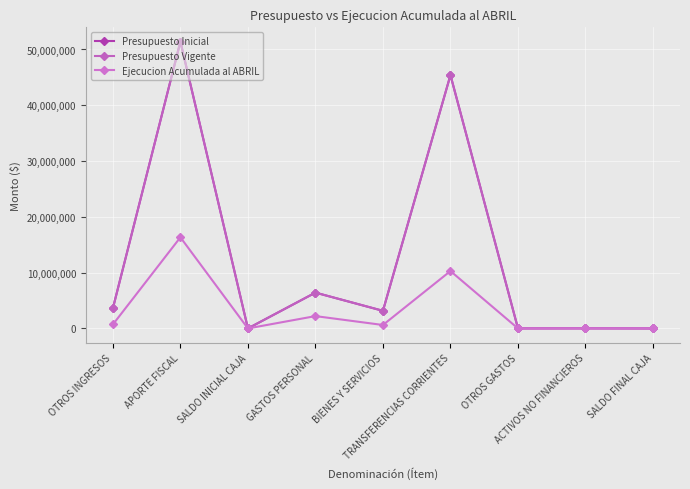

Where is Presupuesto Inicial nearest to the value 25699559?

GASTOS PERSONAL